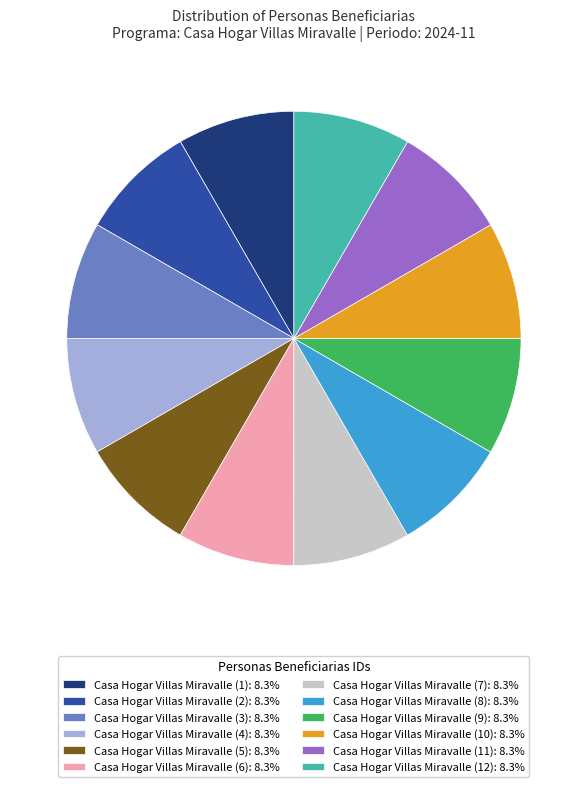

How many segments does this pie chart have?

12